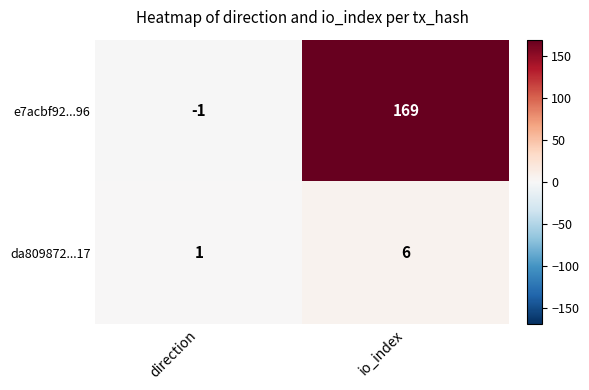

Is it true that e7acbf92...96 equals 97 at io_index?

False